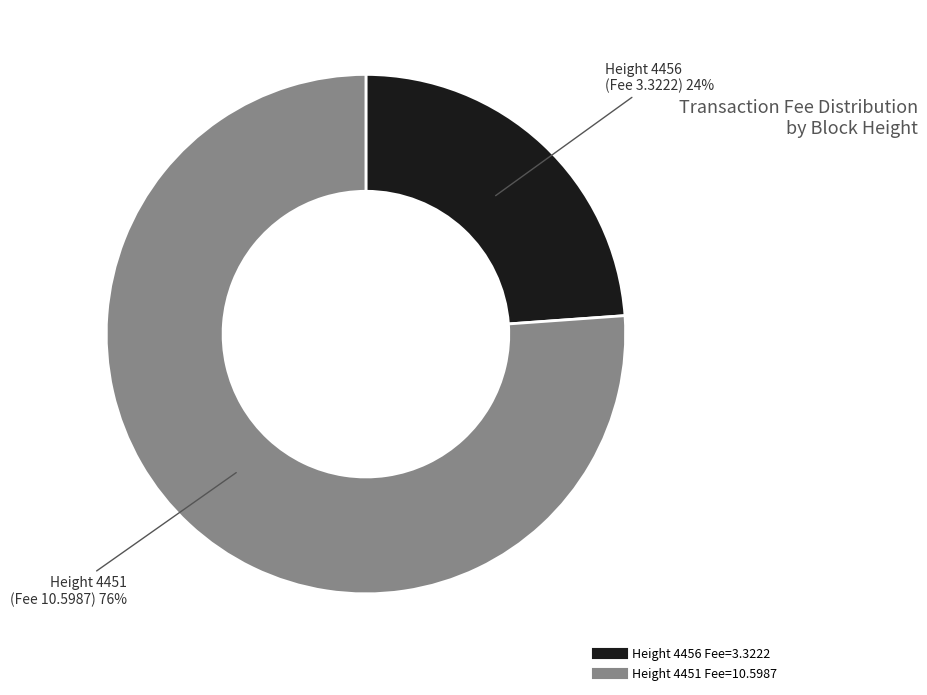

Does any single category account for the majority?

Yes